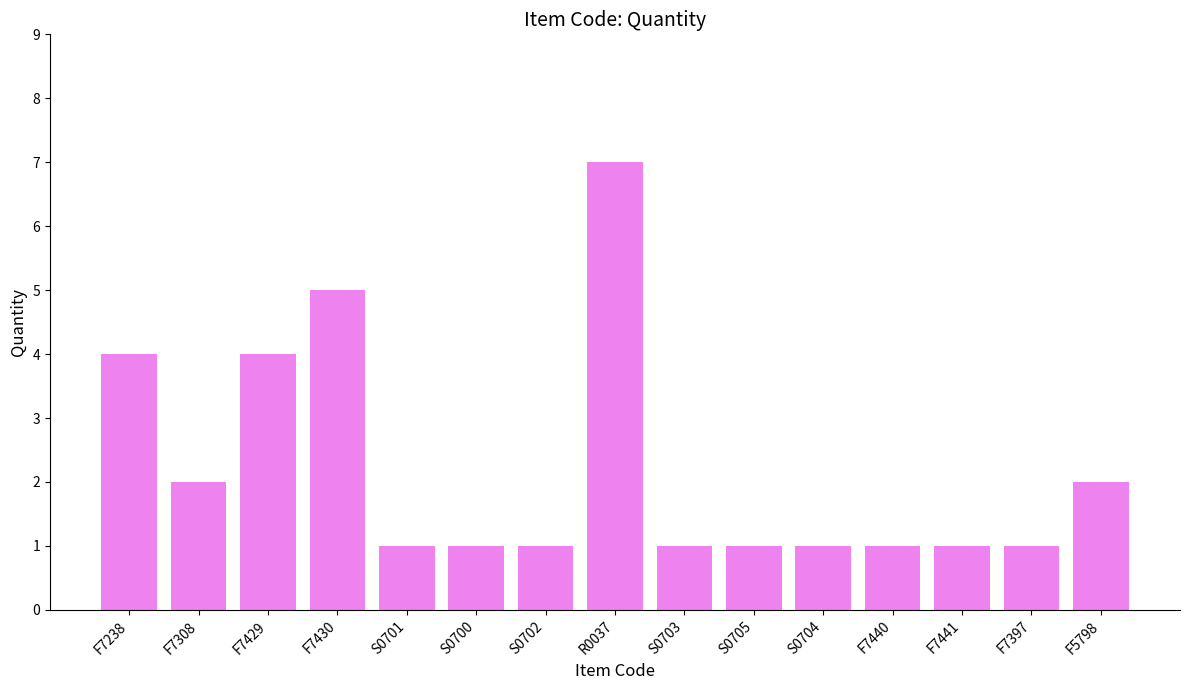

What is the change in value from F7430 to R0037?

+2